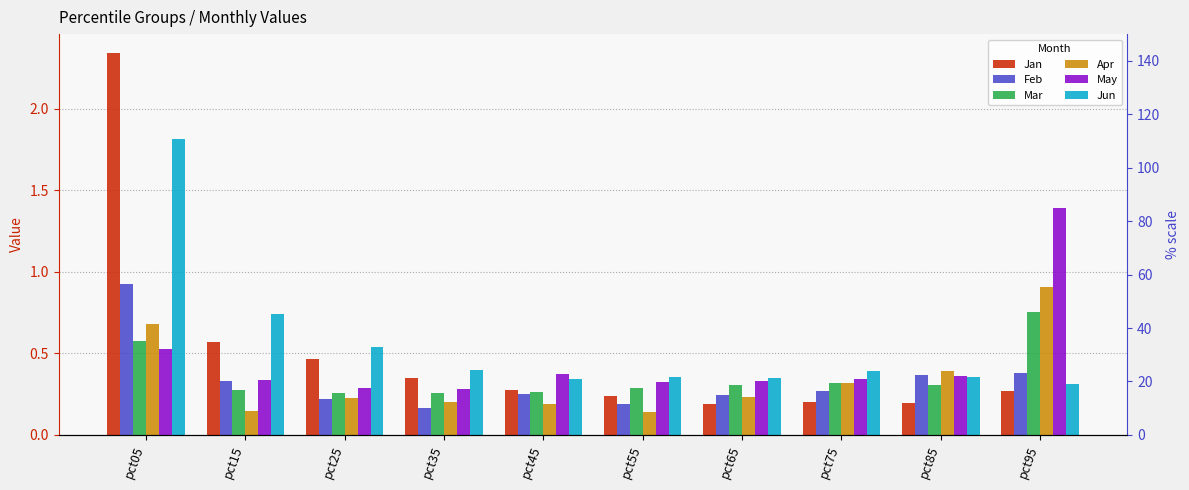

Reading left to right, transcribe all the data shown in this chart.

Jan: 2.3	0.6	0.5	0.4	0.3	0.2	0.2	0.2	0.2	0.3
Feb: 0.9	0.3	0.2	0.2	0.3	0.2	0.2	0.3	0.4	0.4
Mar: 0.6	0.3	0.3	0.3	0.3	0.3	0.3	0.3	0.3	0.8
Apr: 0.7	0.1	0.2	0.2	0.2	0.1	0.2	0.3	0.4	0.9
May: 0.5	0.3	0.3	0.3	0.4	0.3	0.3	0.3	0.4	1.4
Jun: 1.8	0.7	0.5	0.4	0.3	0.4	0.4	0.4	0.4	0.3